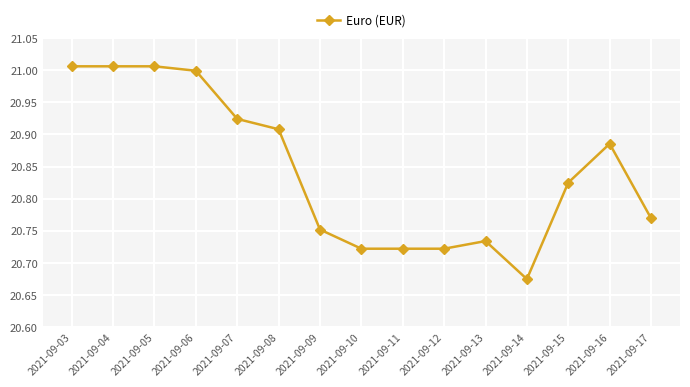

Which category has the lowest value across all series?

2021-09-14